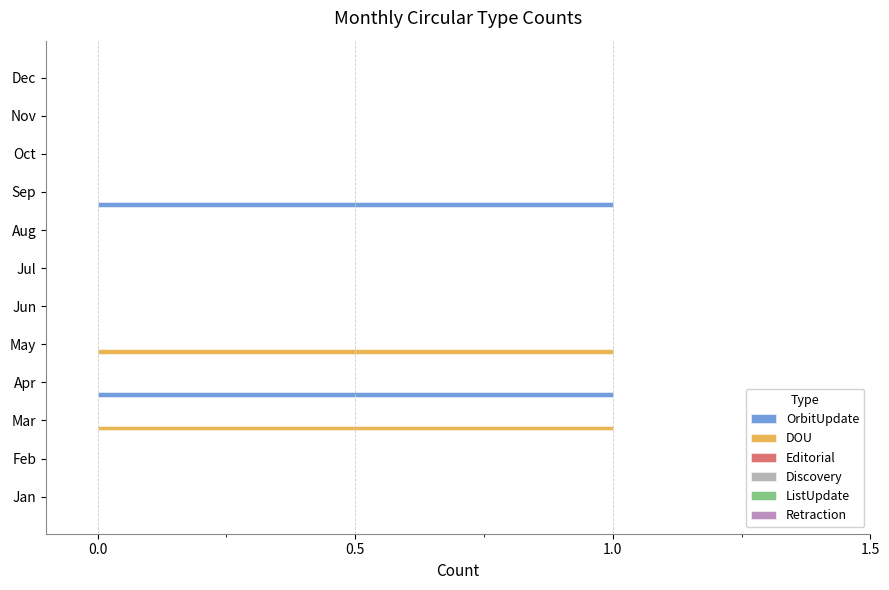

List the series in order of their peak value, highest first.

OrbitUpdate, DOU, Editorial, Discovery, ListUpdate, Retraction